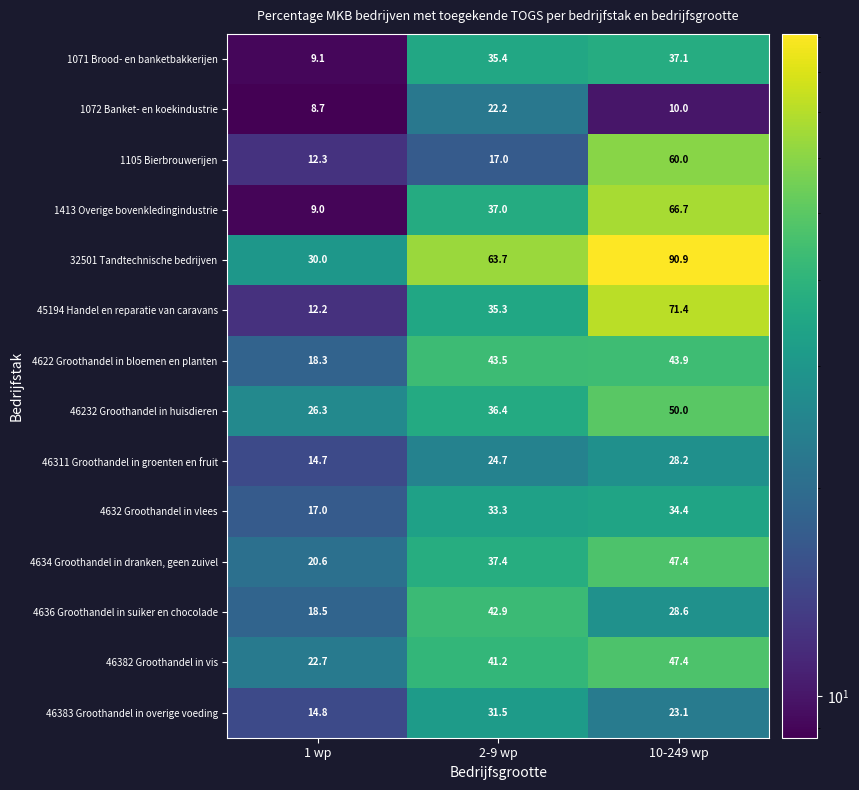

At which category is the sum across all series the highest?

10-249 wp